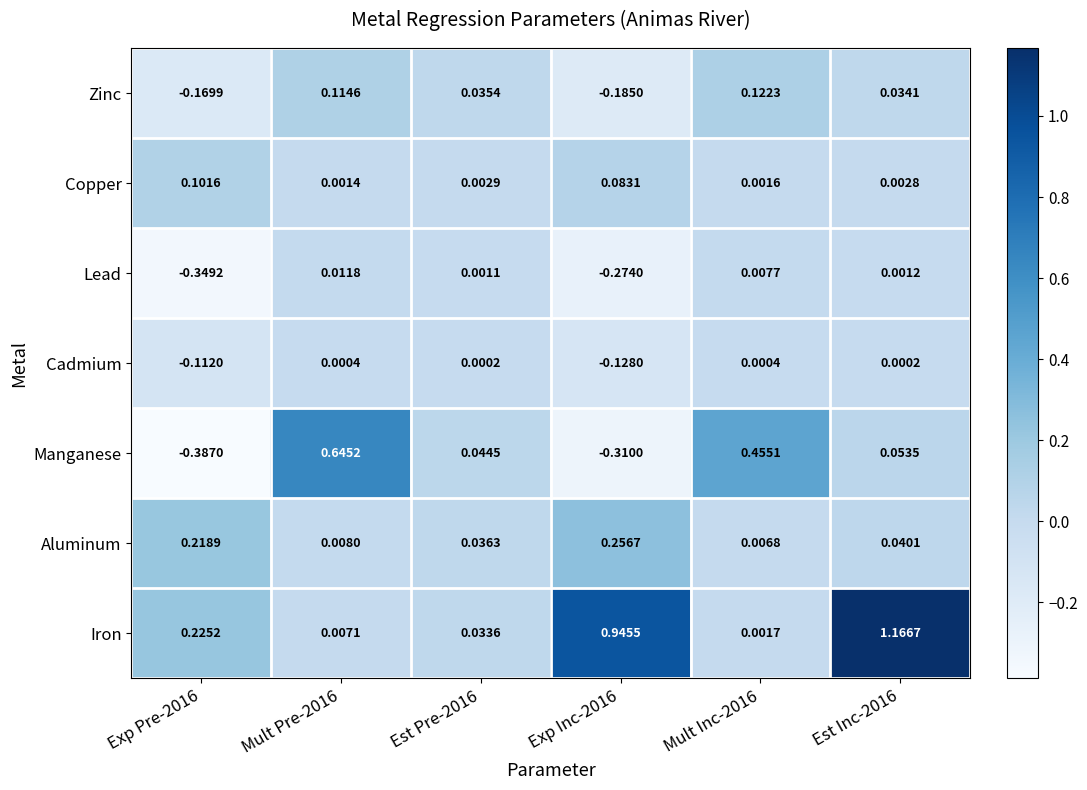

Which series has the largest total across all categories?

Iron